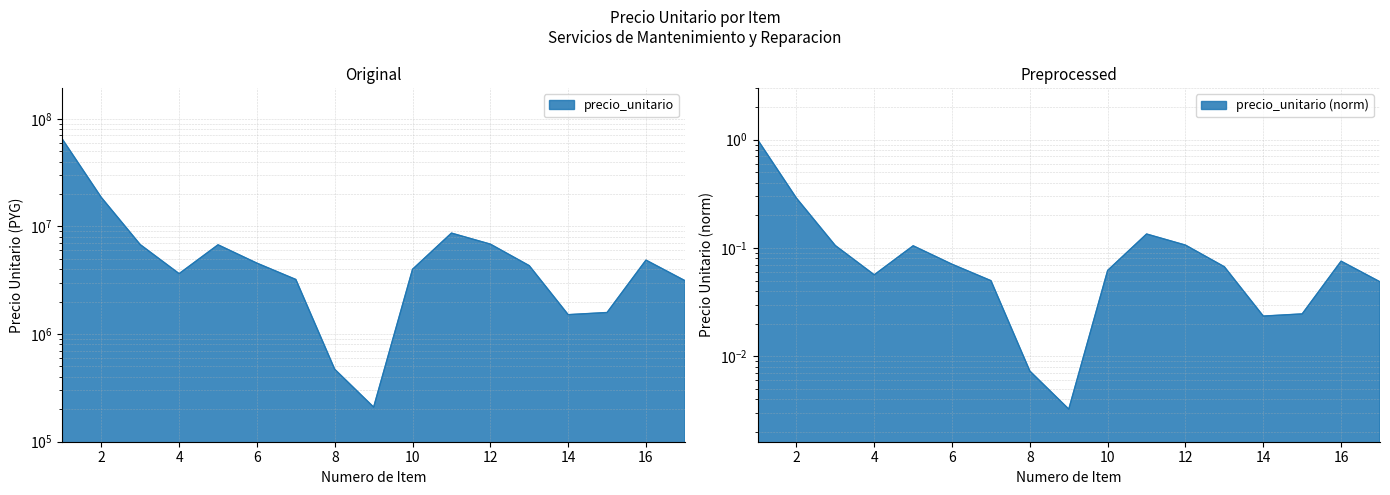

At which category does the data reach its first local valley?

4